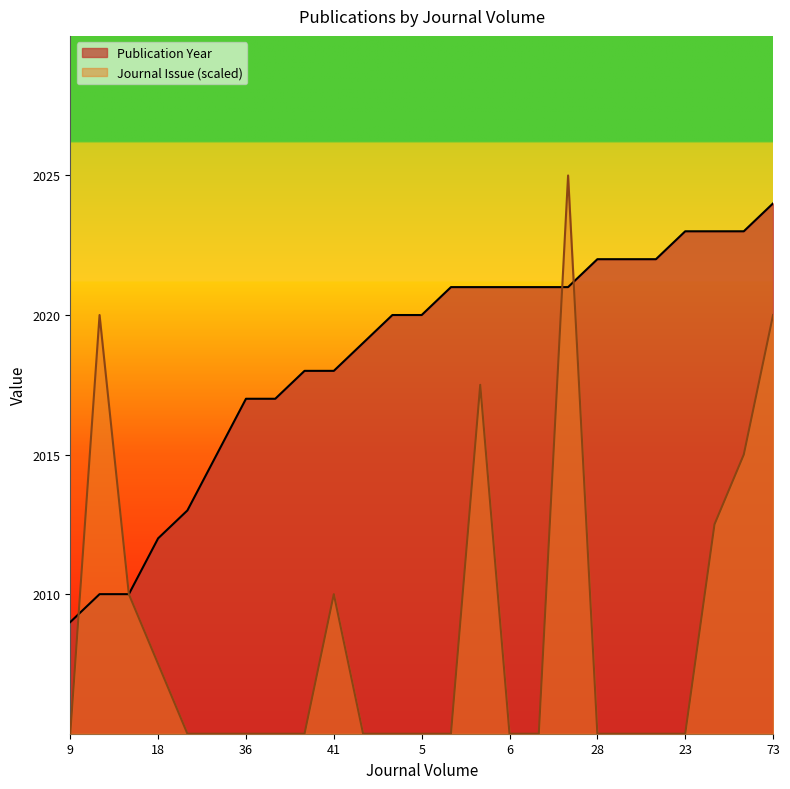

Which has a higher value, 146 or 6?

6